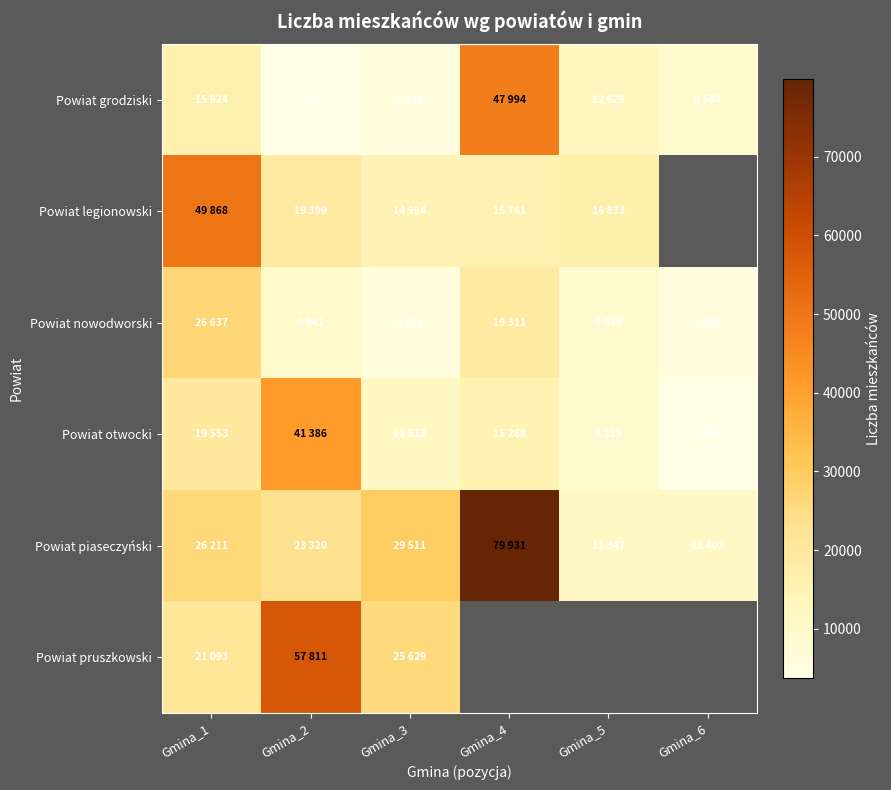

Count the number of categories in the chart.

6